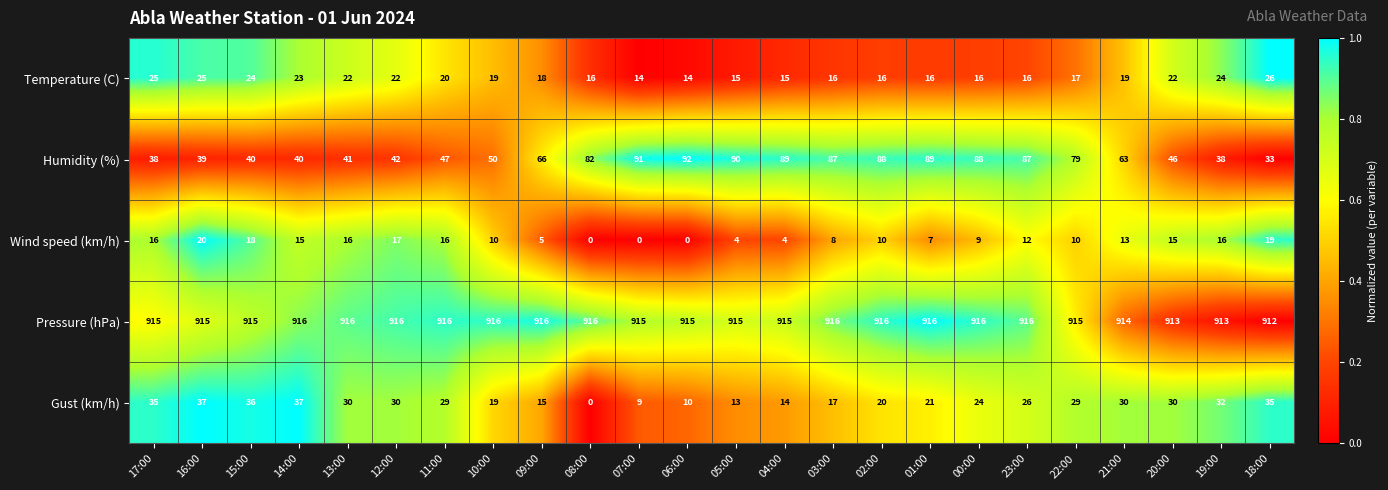

How many data points in Pressure (hPa) are less than 916?

12